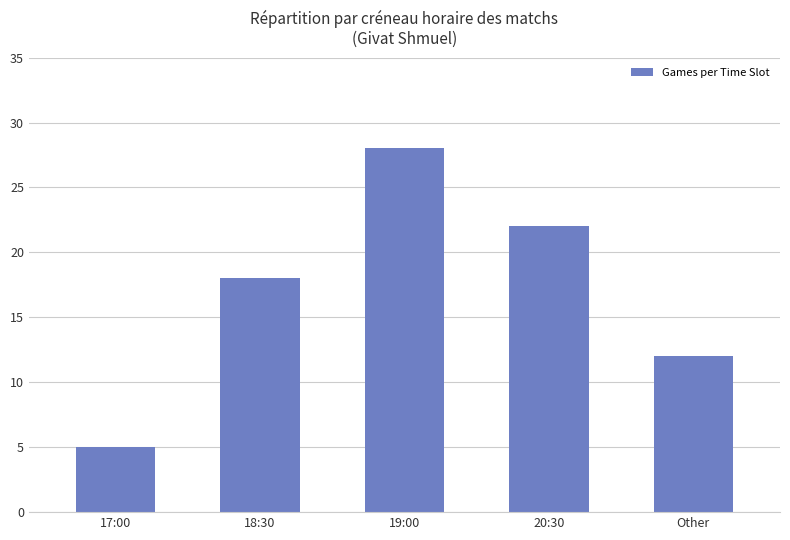

What is the difference between the second highest and second lowest values?

10